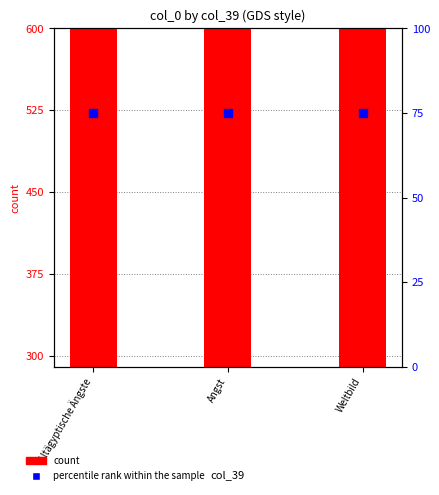

Which series reaches the maximum Y coordinate?

count